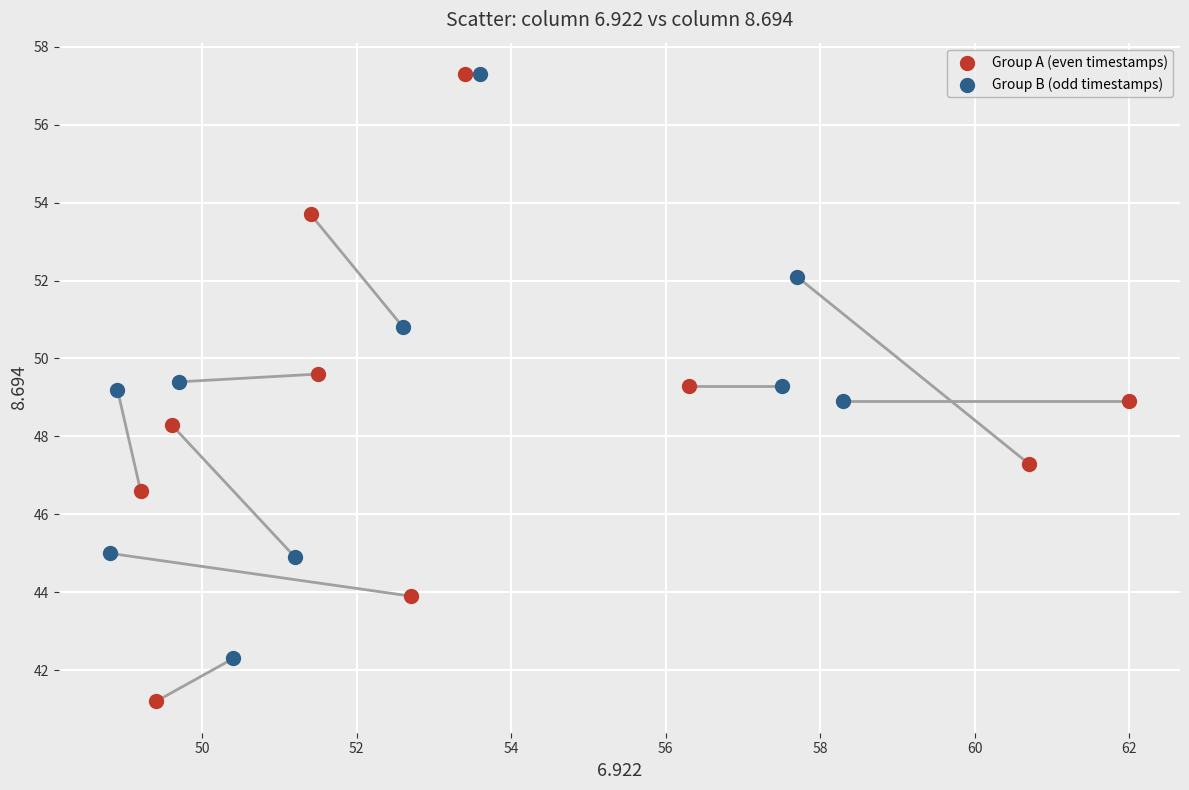

Which series contains the lowest Y value?

Group A (even timestamps)